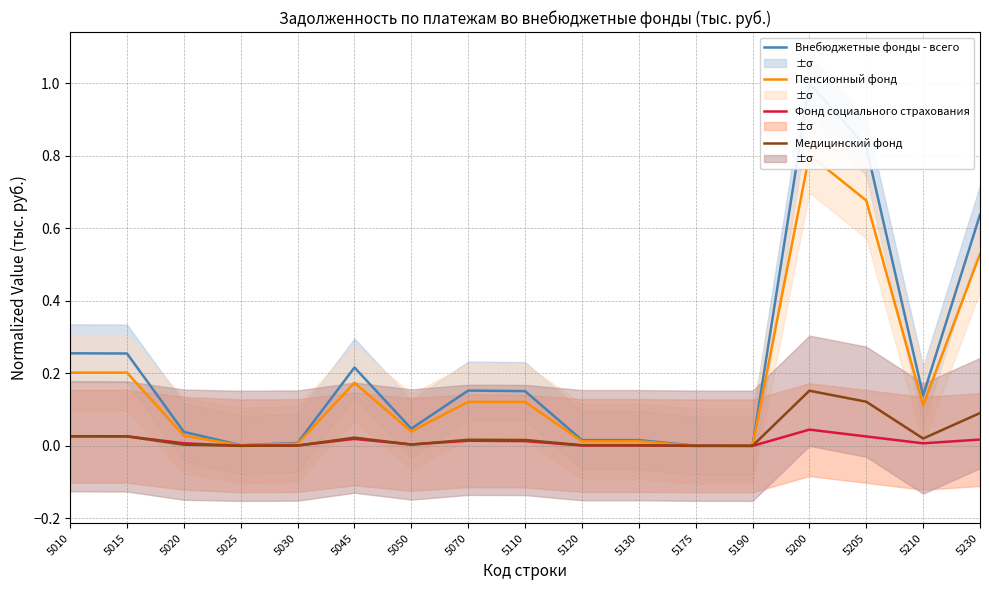

True or false: Внебюджетные фонды - всего and Медицинский фонд cross at least once.

False